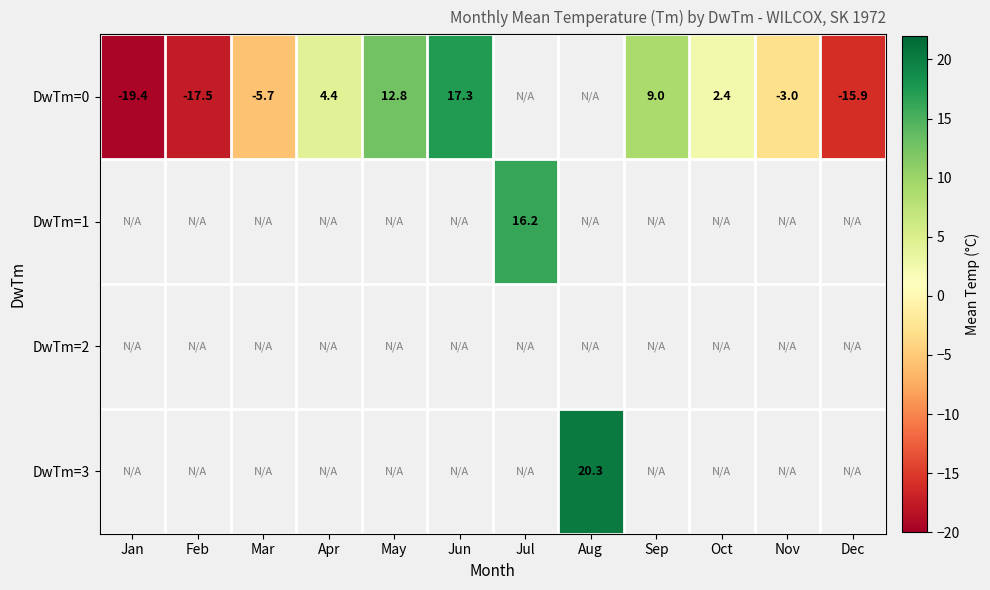

The DwTm=0 series shows 2.4 at Oct. True or false?

True